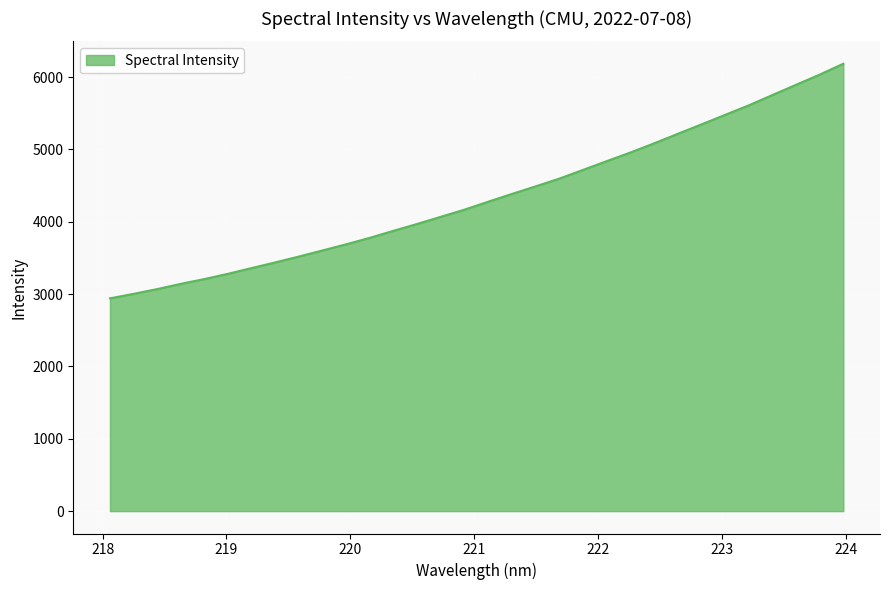

What is the difference between the maximum and minimum values?

3243.4